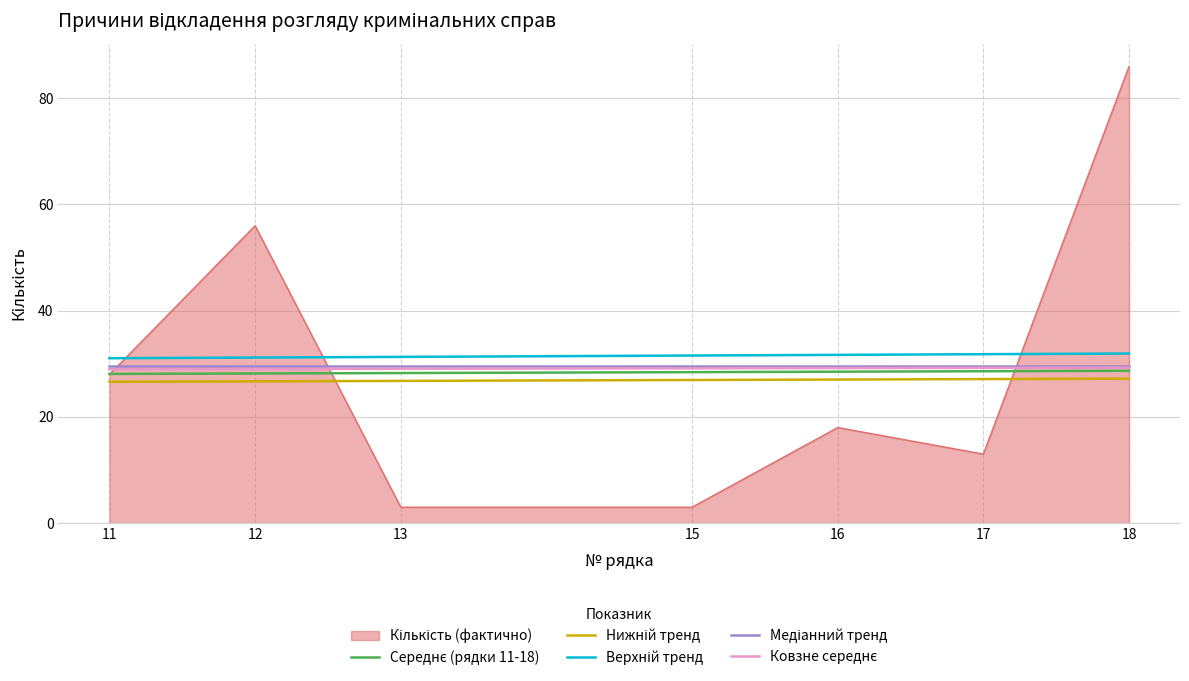

At which label does Верхній тренд reach its minimum?

11